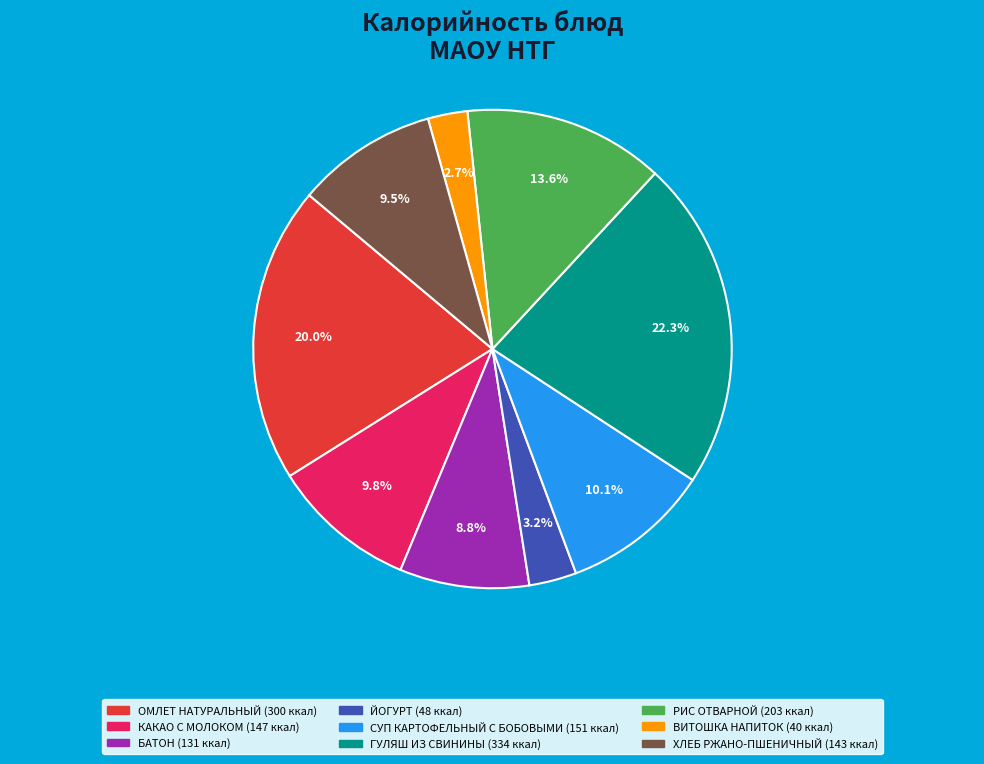

Is it true that ВИТОШКА НАПИТОК is 3% of the pie?

True